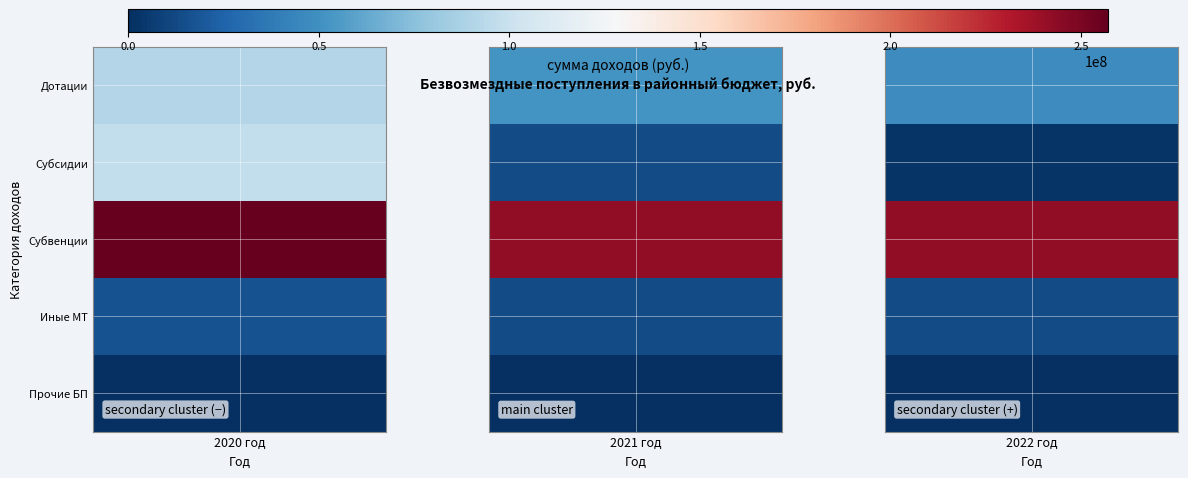

At 2021 год, list the series in order from smallest to largest.

Прочие БП, Субсидии, Иные МТ, Дотации, Субвенции